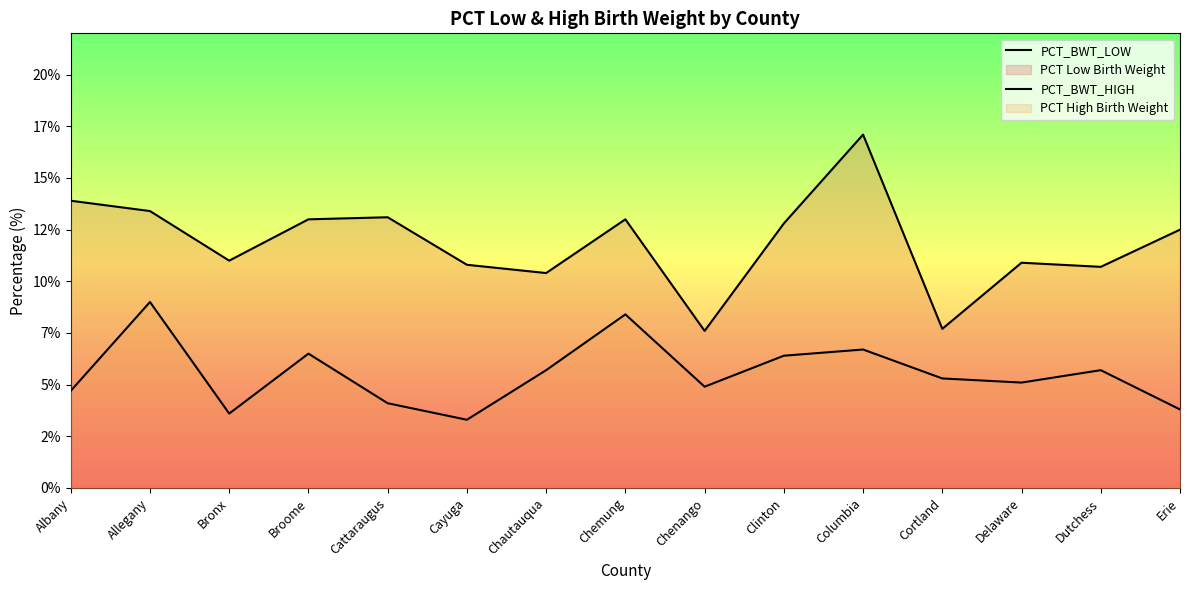

The value of PCT_BWT_LOW at Albany is 21.7. True or false?

False